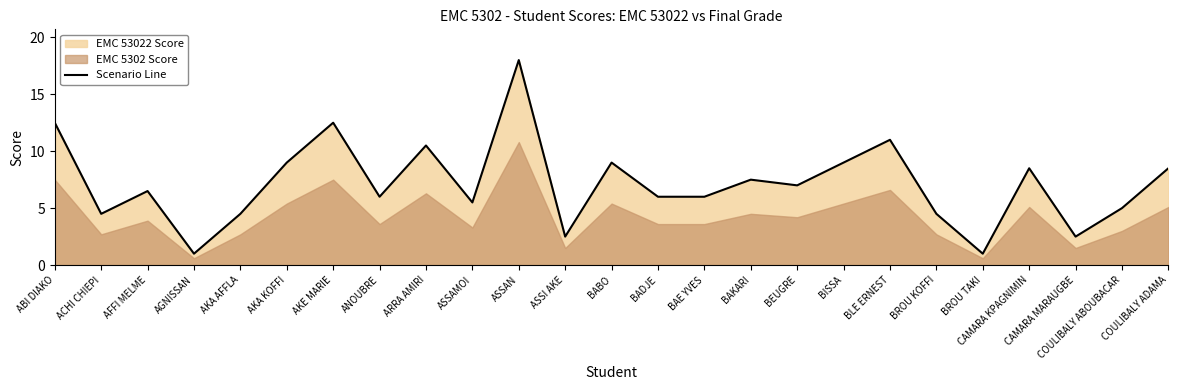

Between ABI DIAKO and ANOUBRE, which is larger?

ABI DIAKO